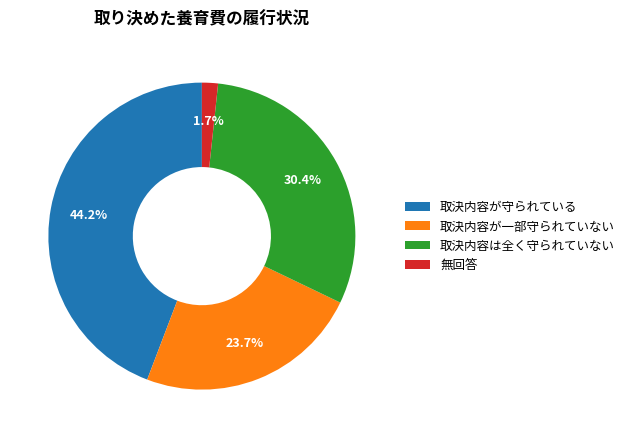

What is the ratio of the value at 取決内容が守られている to the value at 取決内容が一部守られていない?

1.9